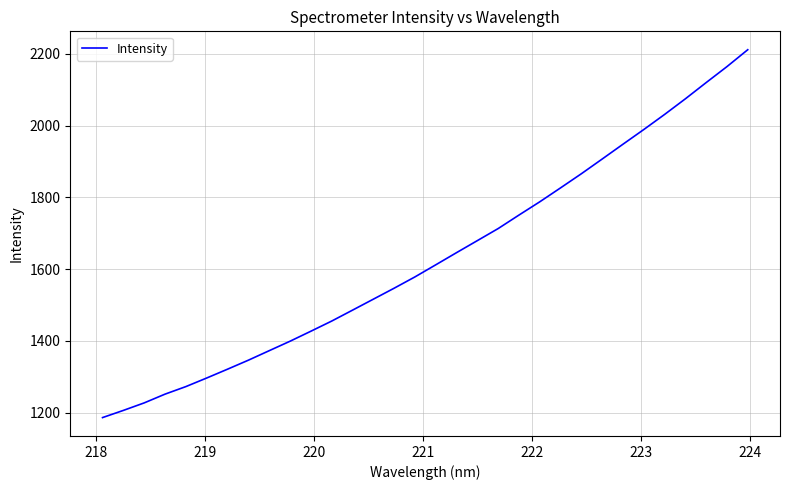

What is the greatest value displayed?

2211.1